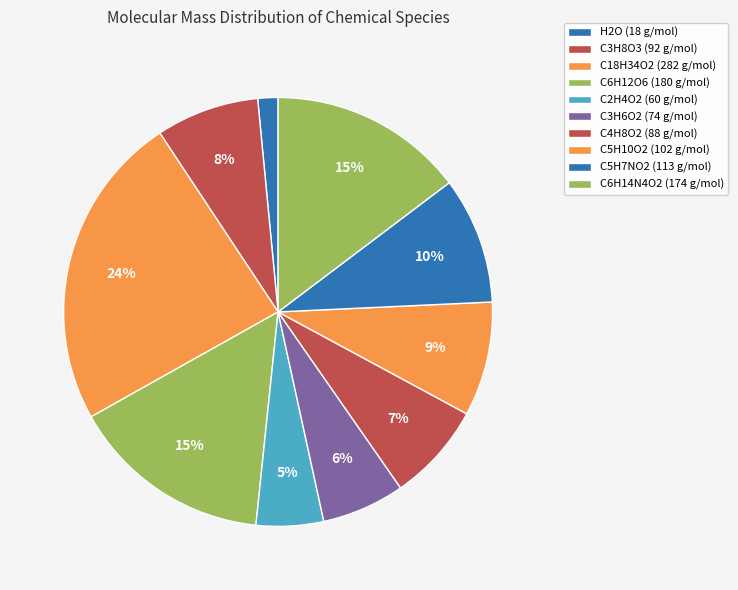

What is the largest slice in the pie chart?

C18H34O2